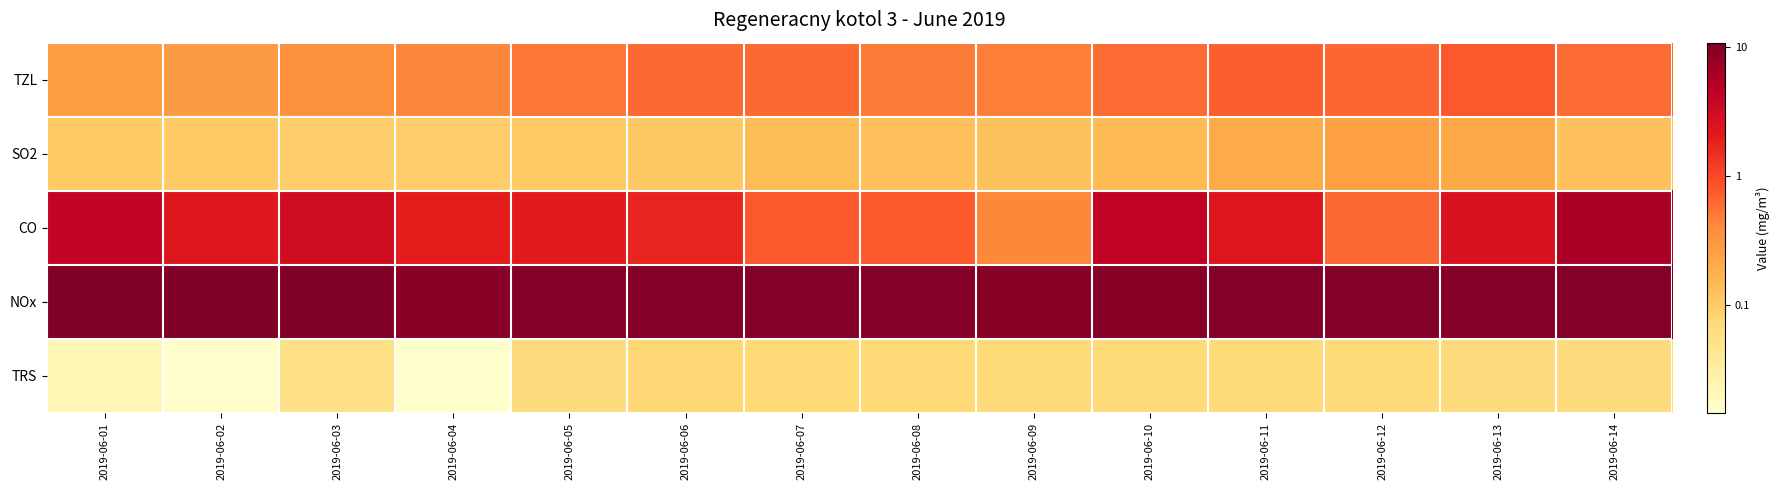

Reading right to left, extract all data points from this chart.

TZL: 2019-06-14=0.8	2019-06-13=0.9	2019-06-12=0.8	2019-06-11=0.9	2019-06-10=0.8	2019-06-09=0.7	2019-06-08=0.7	2019-06-07=0.8	2019-06-06=0.8	2019-06-05=0.7	2019-06-04=0.6	2019-06-03=0.6	2019-06-02=0.5	2019-06-01=0.4
SO2: 2019-06-14=0.1	2019-06-13=0.3	2019-06-12=0.4	2019-06-11=0.3	2019-06-10=0.2	2019-06-09=0.1	2019-06-08=0.1	2019-06-07=0.1	2019-06-06=0.0	2019-06-05=0.0	2019-06-04=-0.0	2019-06-03=-0.0	2019-06-02=0.0	2019-06-01=0.0
CO: 2019-06-14=1.8	2019-06-13=1.4	2019-06-12=0.8	2019-06-11=1.4	2019-06-10=1.6	2019-06-09=0.6	2019-06-08=0.9	2019-06-07=0.9	2019-06-06=1.2	2019-06-05=1.3	2019-06-04=1.3	2019-06-03=1.5	2019-06-02=1.4	2019-06-01=1.6
NOx: 2019-06-14=2.0	2019-06-13=2.0	2019-06-12=2.0	2019-06-11=2.0	2019-06-10=2.0	2019-06-09=2.0	2019-06-08=2.0	2019-06-07=2.0	2019-06-06=2.0	2019-06-05=2.0	2019-06-04=2.0	2019-06-03=2.0	2019-06-02=2.0	2019-06-01=2.0
TRS: 2019-06-14=-0.2	2019-06-13=-0.2	2019-06-12=-0.1	2019-06-11=-0.1	2019-06-10=-0.1	2019-06-09=-0.1	2019-06-08=-0.1	2019-06-07=-0.1	2019-06-06=-0.1	2019-06-05=-0.2	2019-06-04=-0.8	2019-06-03=-0.2	2019-06-02=-0.8	2019-06-01=-0.7